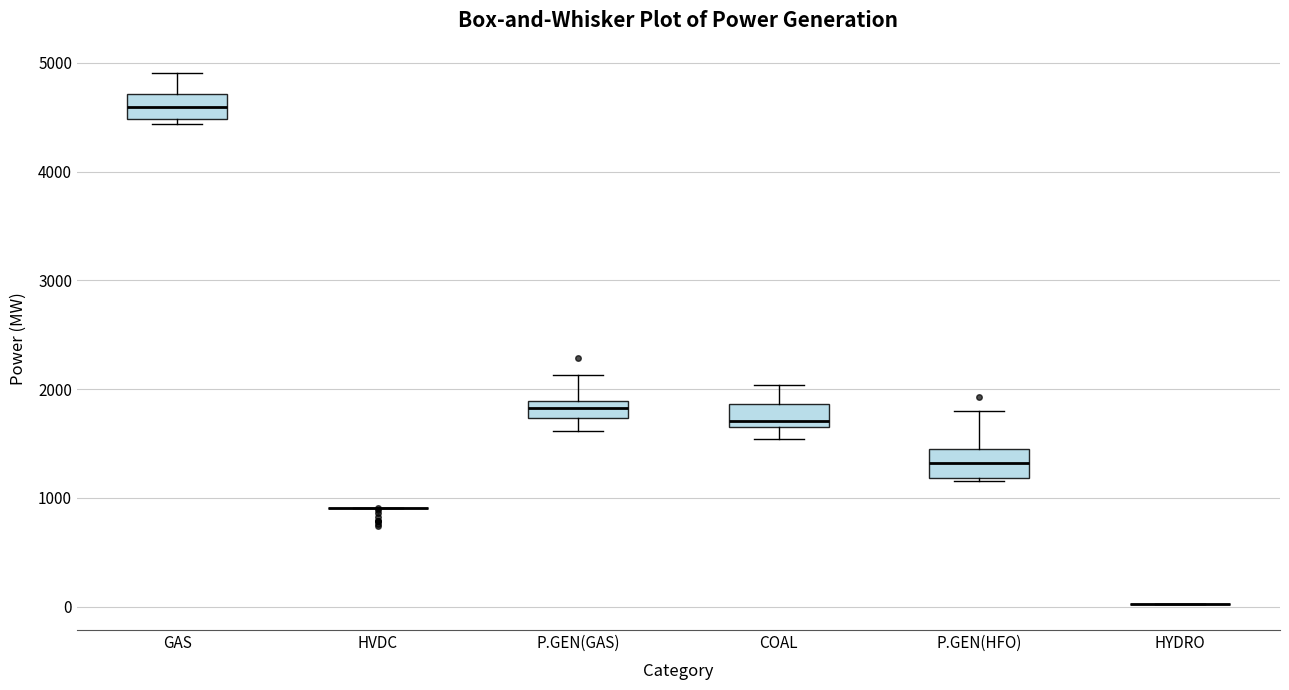

Where is the upper edge of the box for GAS on the y-axis? The values are not printed on the chart, so give them approximately, as read against the axis.

4700